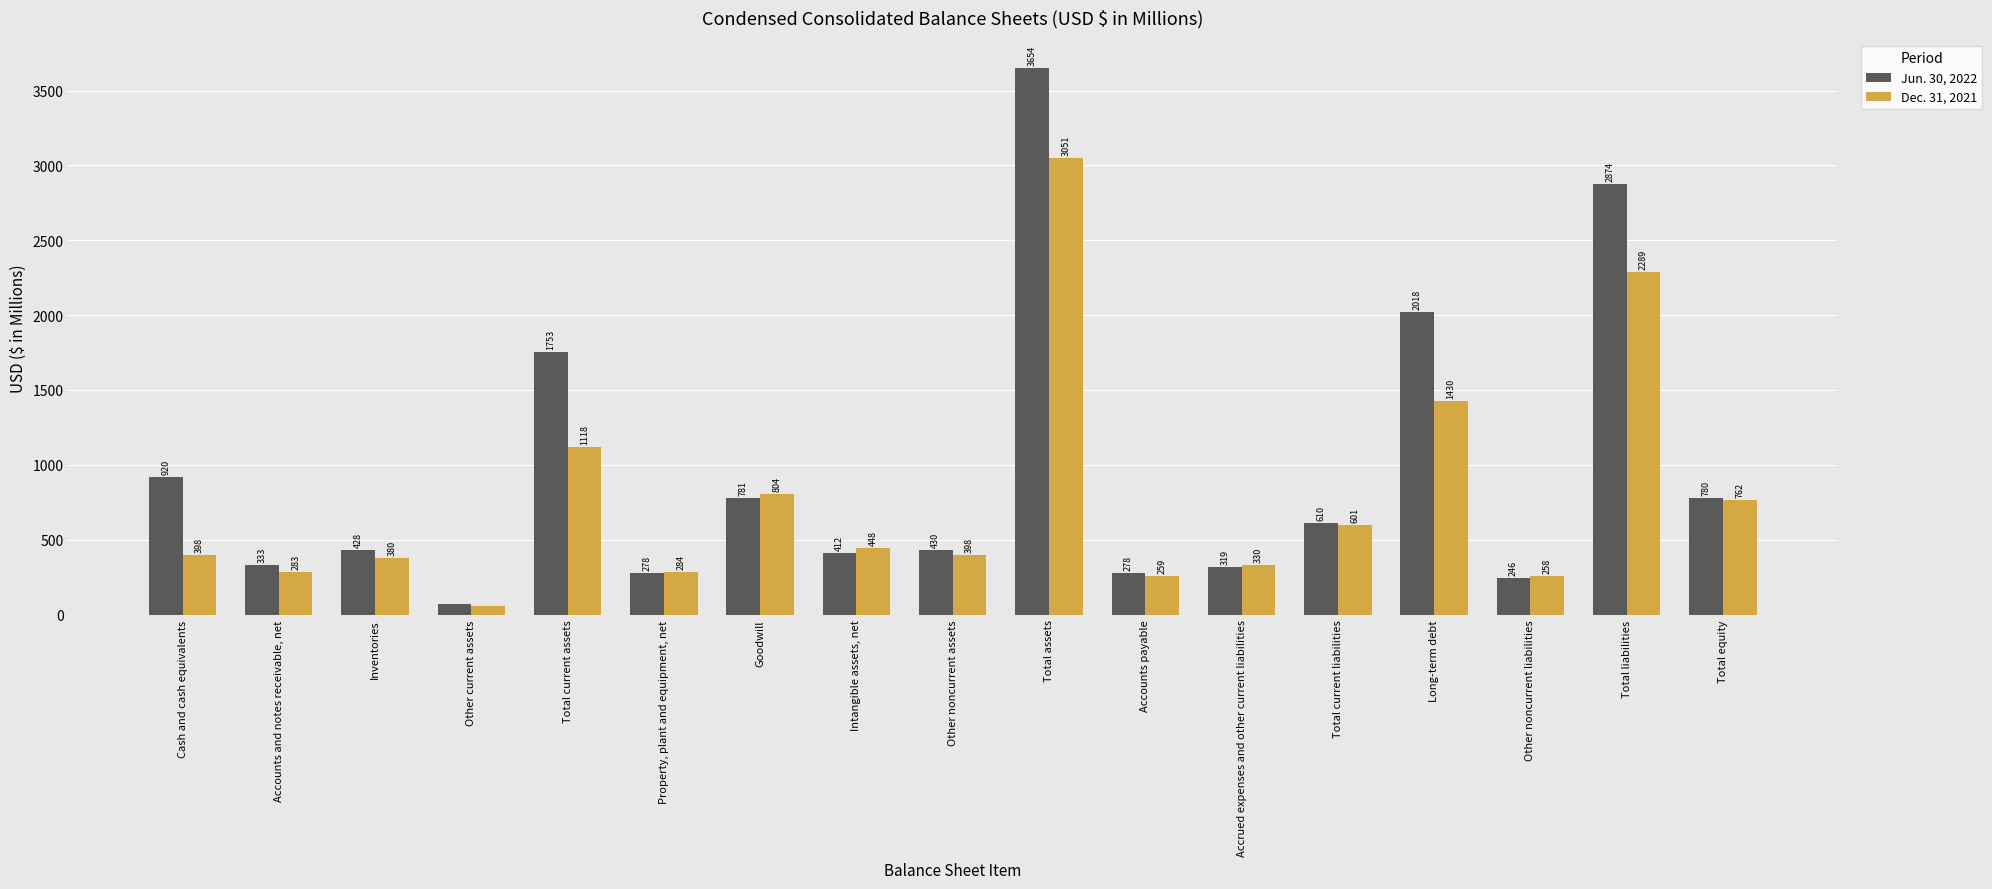

At which category does the chart reach its peak across all series?

Total assets